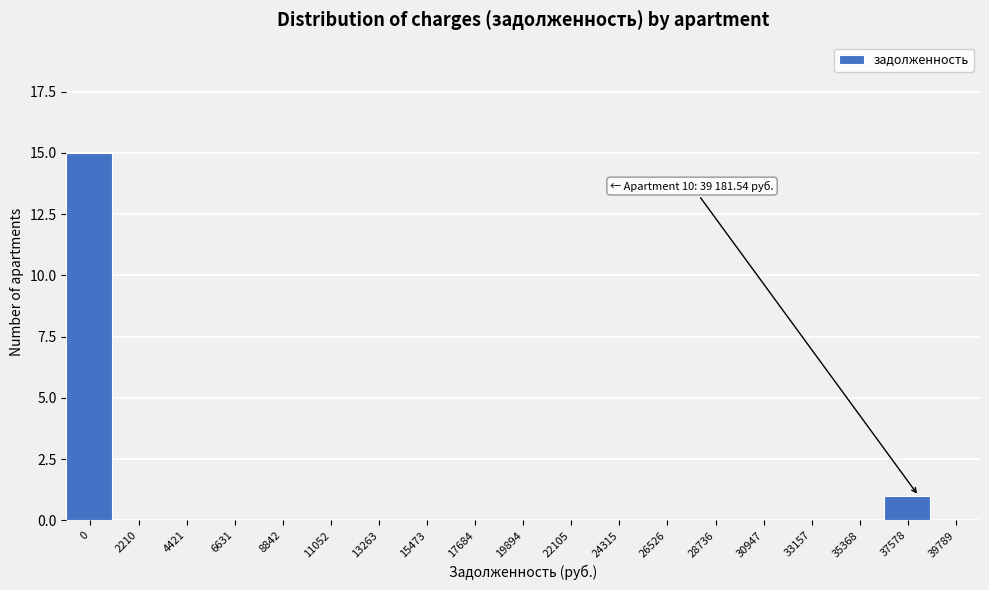

Reading right to left, what are all the values shown in this chart?

39789=0	37578=1	35368=0	33157=0	30947=0	28736=0	26526=0	24315=0	22105=0	19894=0	17684=0	15473=0	13263=0	11052=0	8842=0	6631=0	4421=0	2210=0	0=15